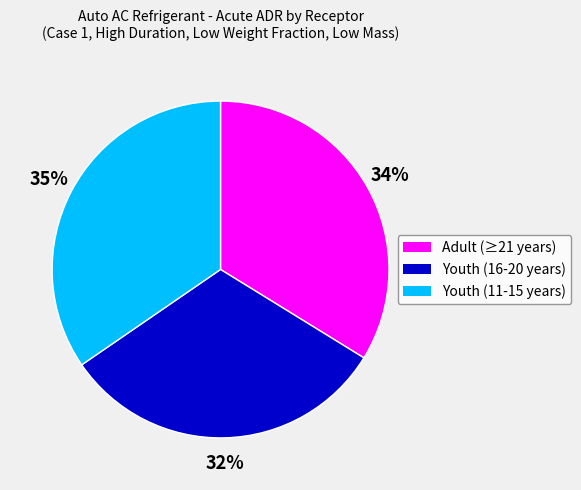

To the nearest percent, what is the difference between the Adult (≥21 years) and Youth (11-15 years) slice percentages?

1%